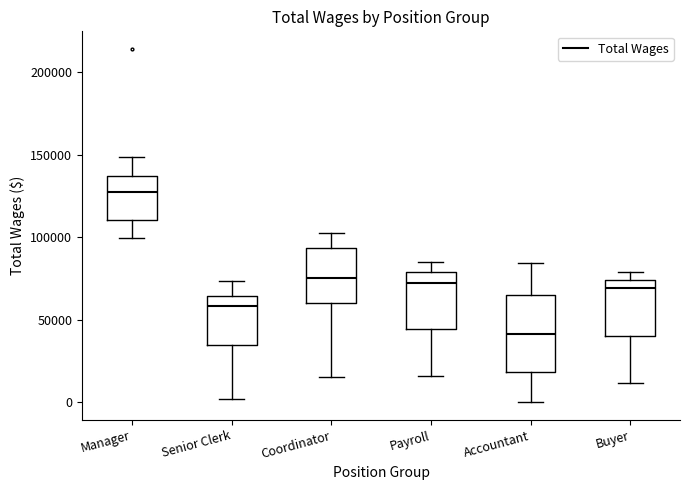

Reading left to right, transcribe this box plot: for each box, give where its median line is, the range the box spans, and where its two whiskers end, as read against the y-axis. The values are not printed on the chart, so give them approximately, as read against the axis.

Manager: median 130000, box 110000 to 135000, whiskers 100000 to 150000
Senior Clerk: median 60000, box 35000 to 65000, whiskers 0 to 75000
Coordinator: median 75000, box 60000 to 95000, whiskers 15000 to 105000
Payroll: median 70000, box 45000 to 80000, whiskers 15000 to 85000
Accountant: median 40000, box 20000 to 65000, whiskers 0 to 85000
Buyer: median 70000, box 40000 to 75000, whiskers 10000 to 80000